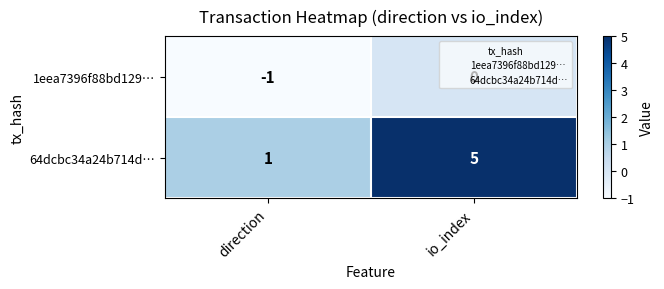

Where is 1eea7396f88bd129… nearest to the value 0?

io_index